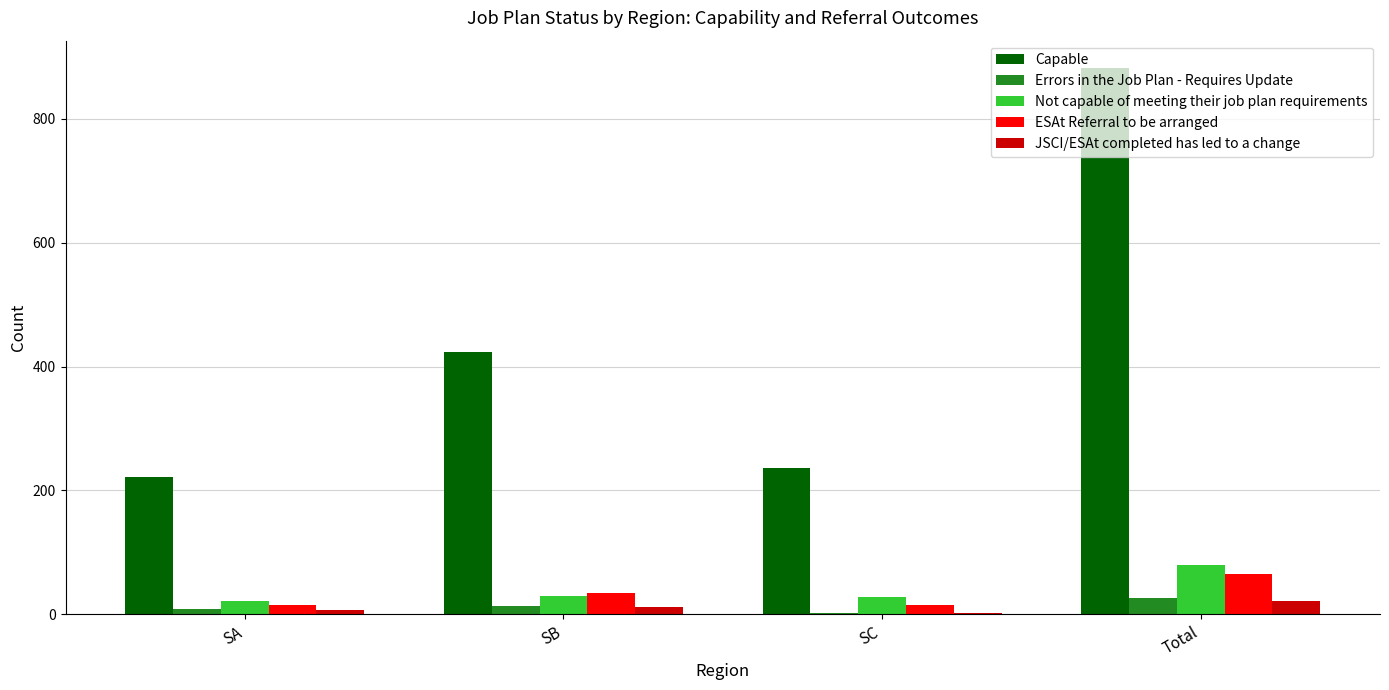

Is it true that Capable equals 387 at SA?

False